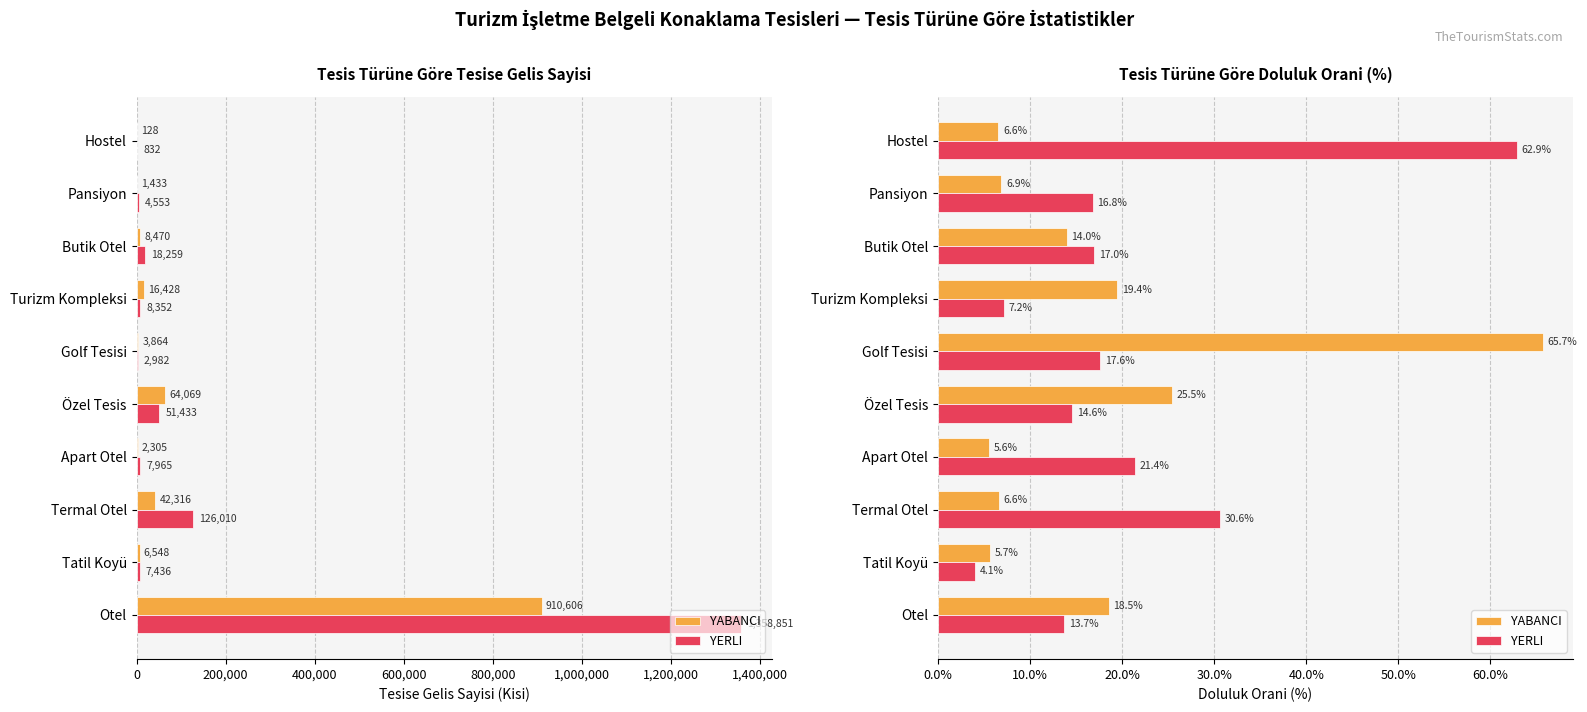

How many series are shown in this chart?

2